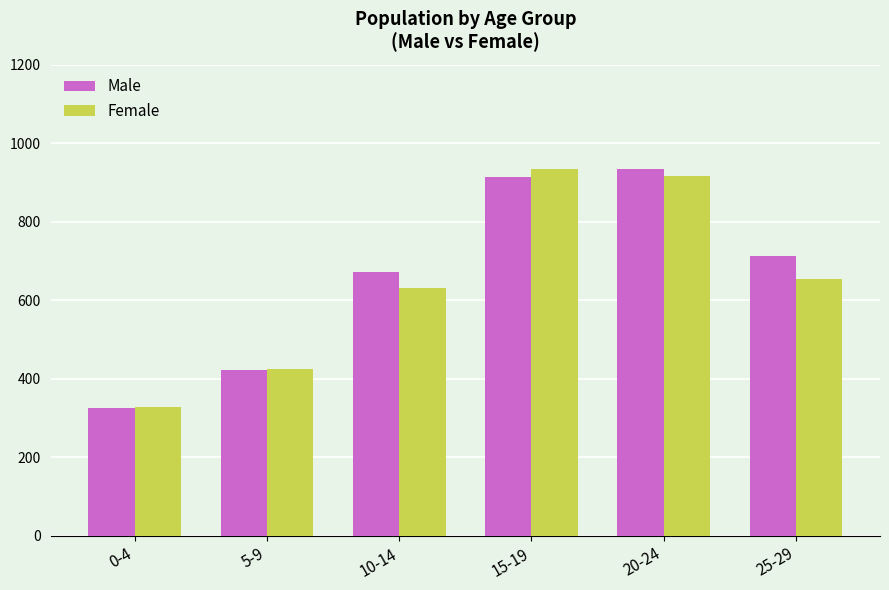

List the labels in order of Female value, largest first.

15-19, 20-24, 25-29, 10-14, 5-9, 0-4